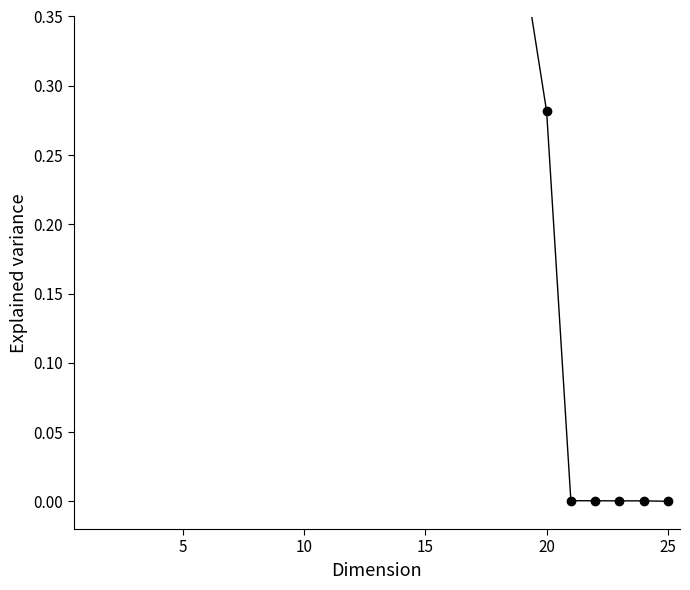

What is the value of the 20th point from the left?

0.3